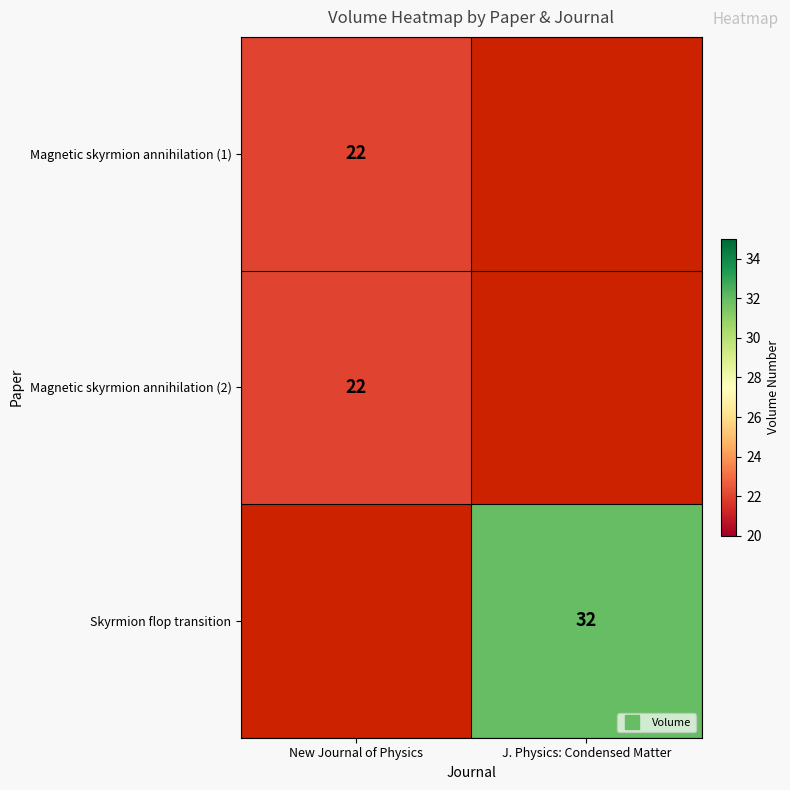

What is the greatest value displayed?

32.0